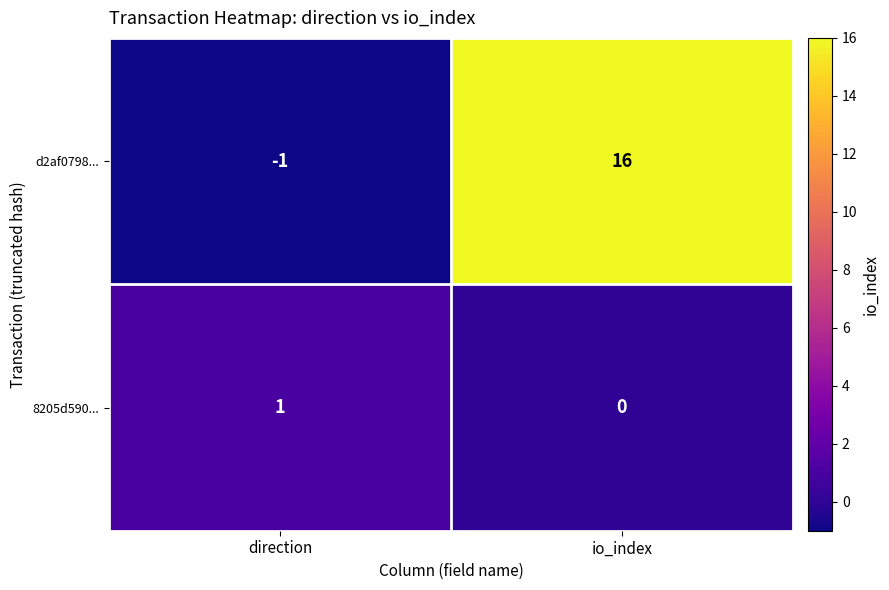

At how many categories does at least one series exceed 15?

1